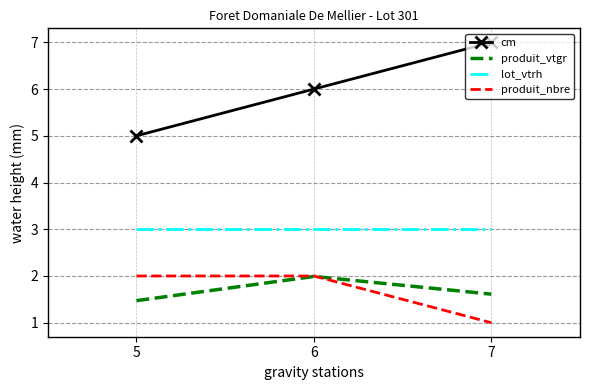

What is the sum of all produit_nbre values?

5.0